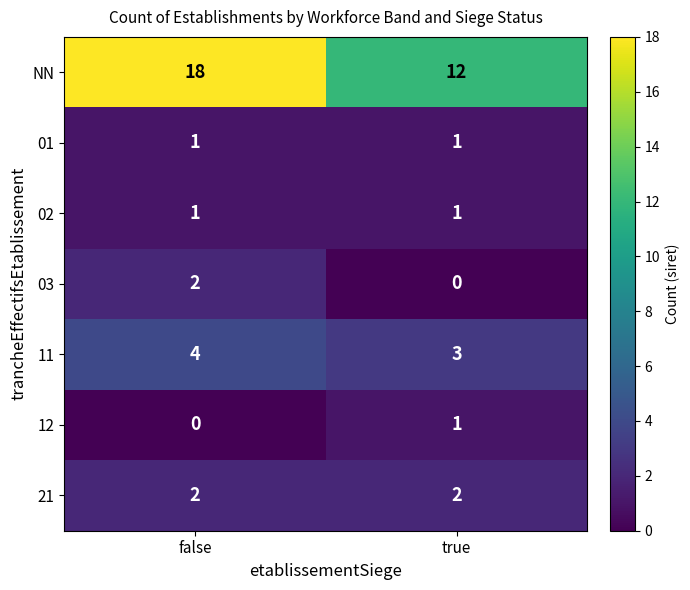

Between false and true, which series saw the biggest shift?

NN